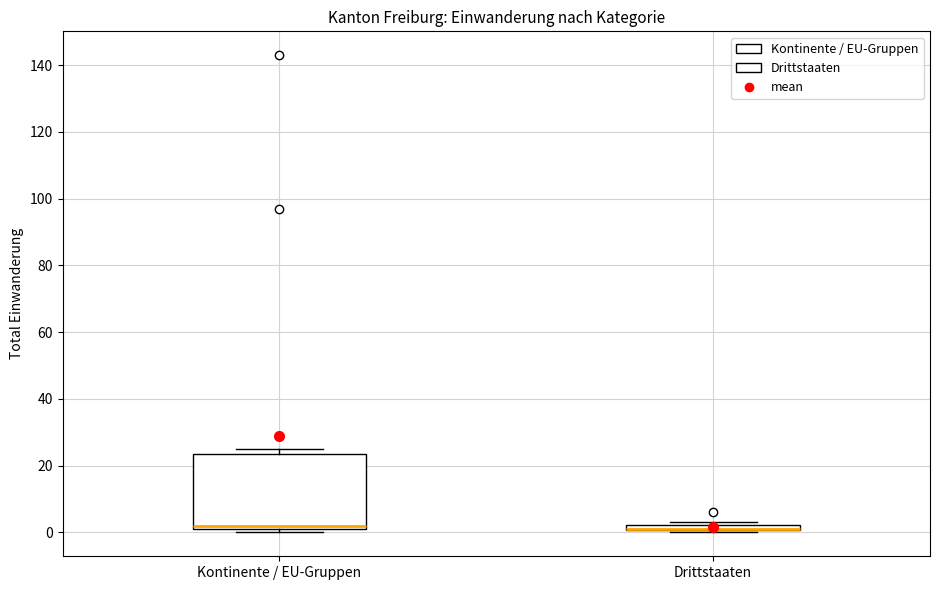

Where is the lower edge of the box for Drittstaaten on the y-axis? The values are not printed on the chart, so give them approximately, as read against the axis.

0